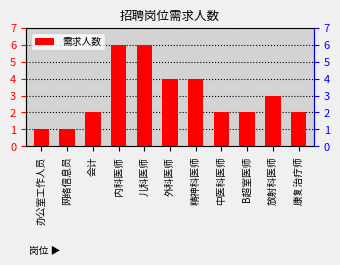

What is the value of the 9th bar from the left?

2